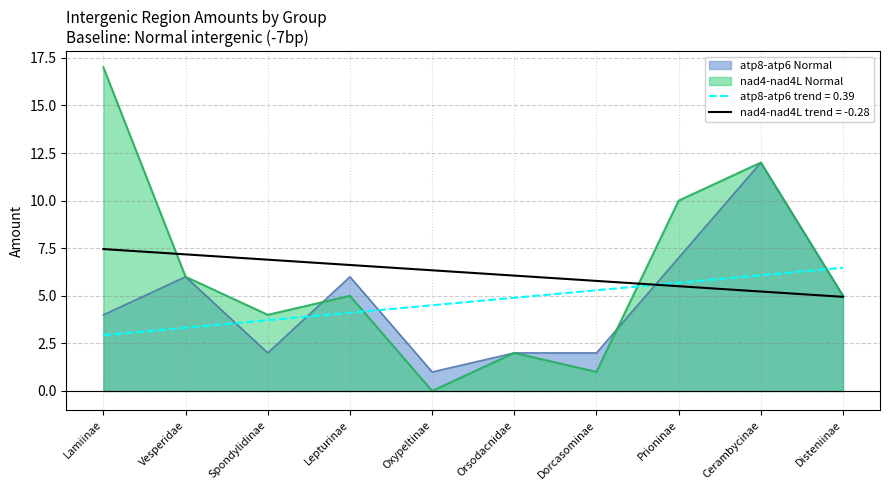

What is the label of the 5th point from the left?

Oxypeltinae